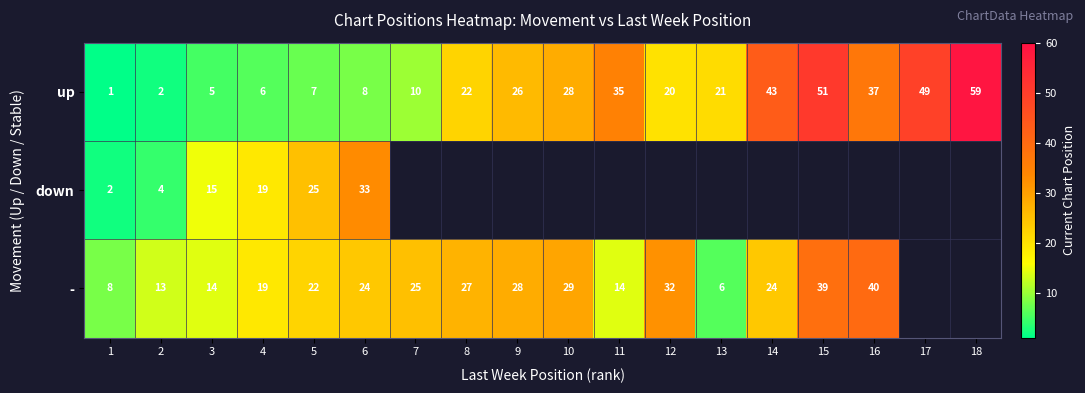

Which category has the lowest value across all series?

1